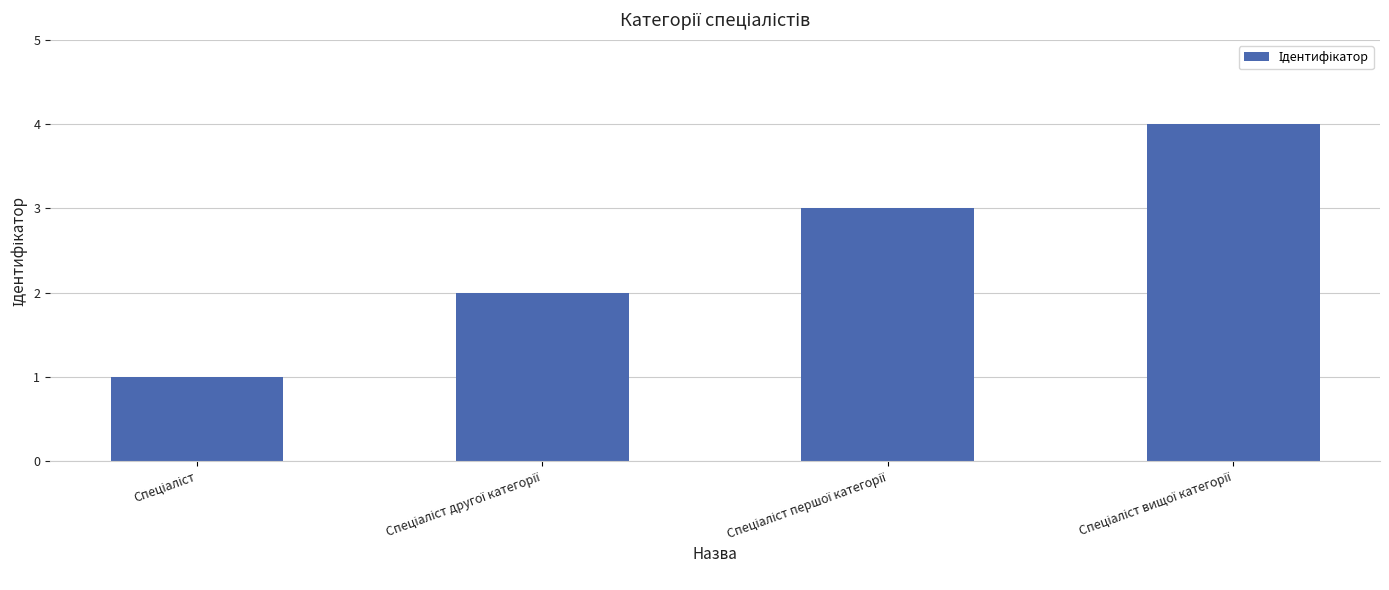

What is the difference between the maximum and minimum values?

3